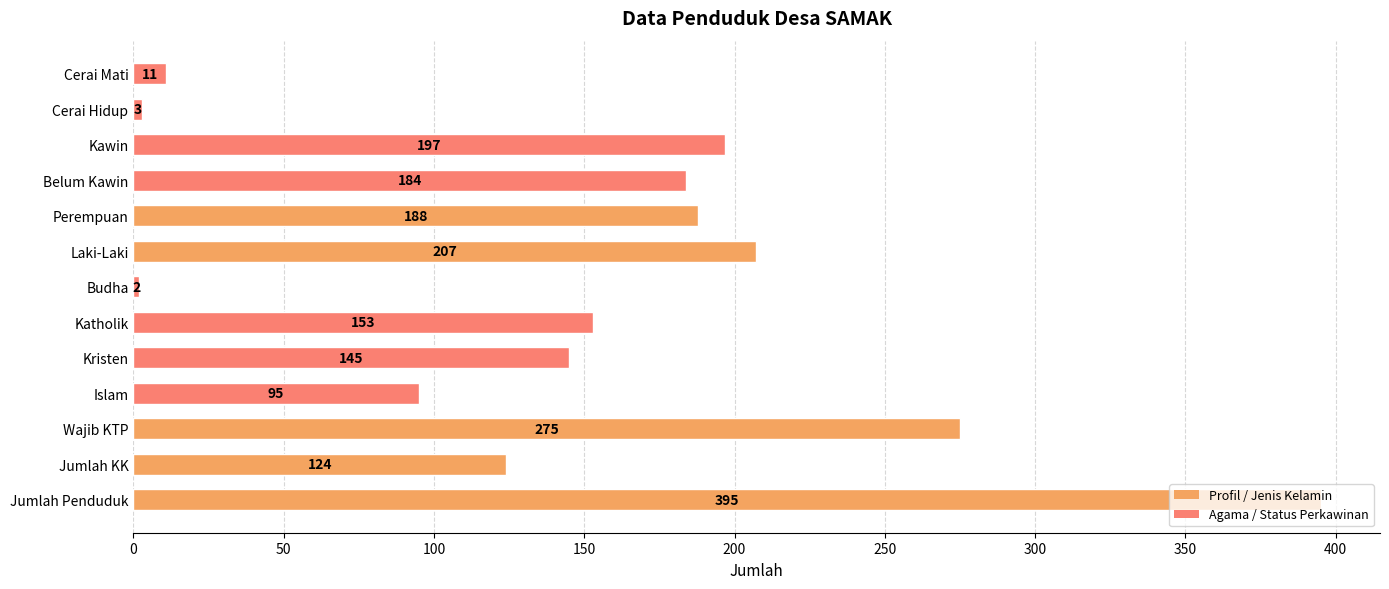

True or false: the data shows 3 at Cerai Hidup.

True